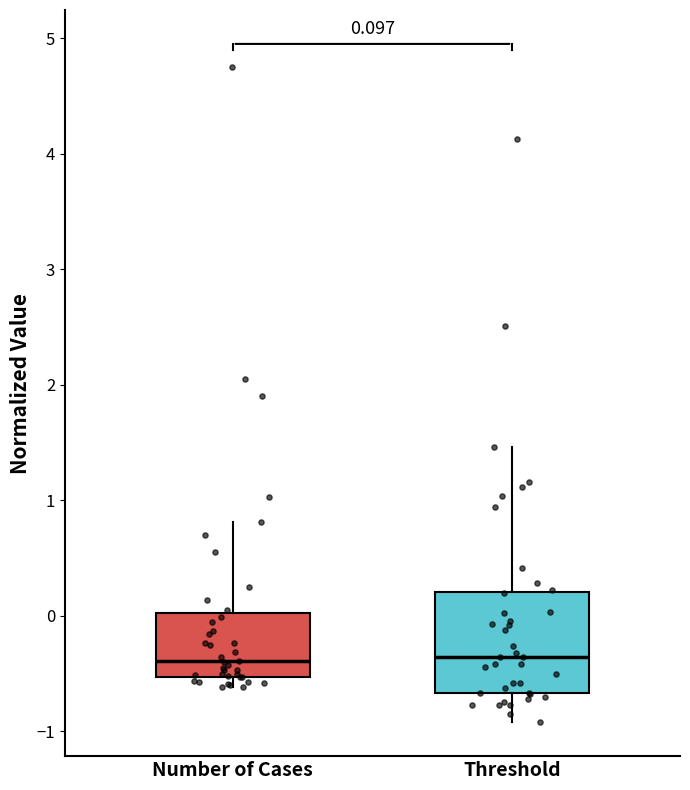

Comparing the boxes themselves (not the whiskers), which one is the tallest?

Threshold